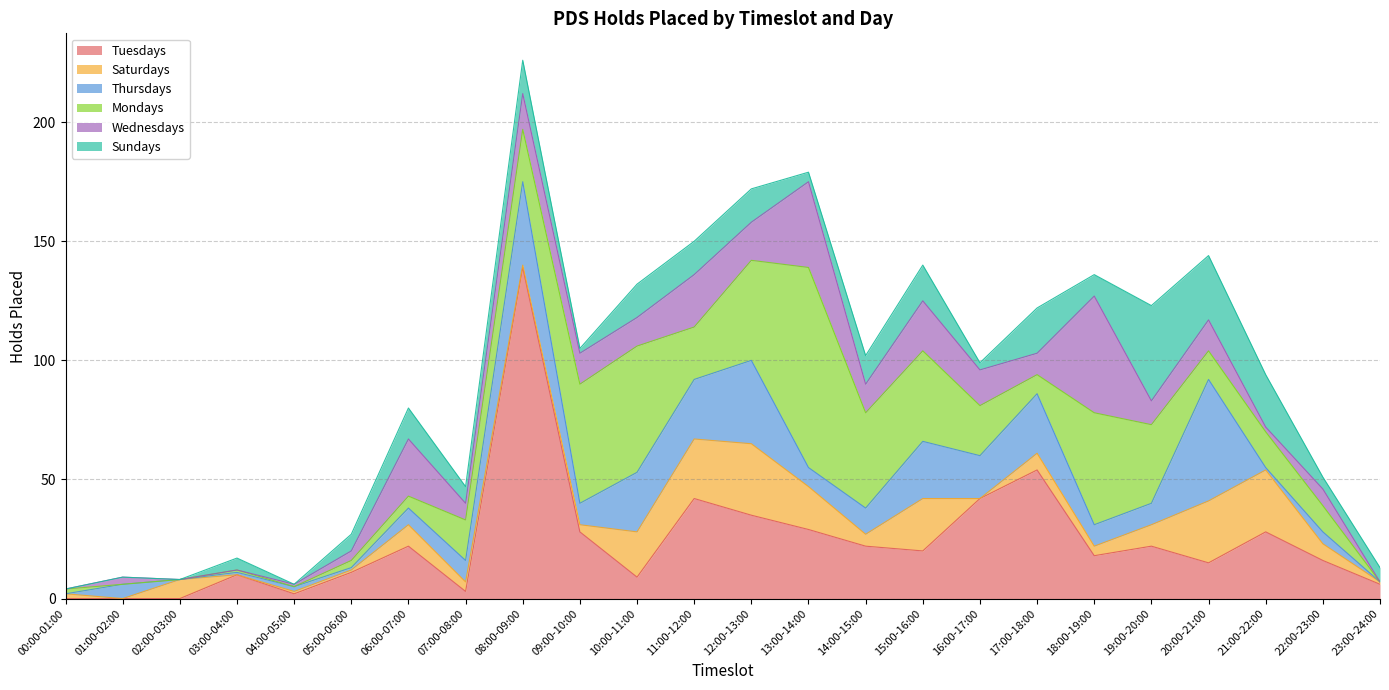

Rank the categories by Saturdays value from lowest to highest.

01:00-02:00, 03:00-04:00, 16:00-17:00, 04:00-05:00, 05:00-06:00, 08:00-09:00, 23:00-24:00, 00:00-01:00, 09:00-10:00, 07:00-08:00, 18:00-19:00, 14:00-15:00, 17:00-18:00, 22:00-23:00, 02:00-03:00, 06:00-07:00, 19:00-20:00, 13:00-14:00, 10:00-11:00, 15:00-16:00, 11:00-12:00, 20:00-21:00, 21:00-22:00, 12:00-13:00